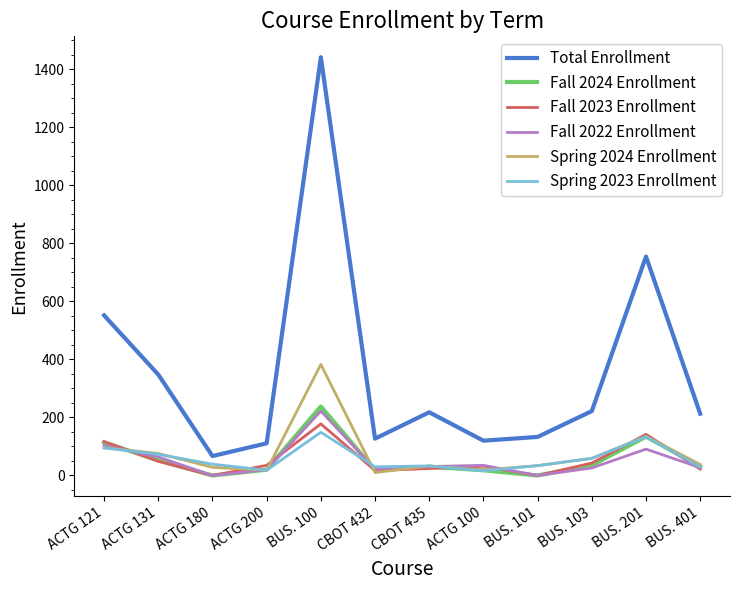

True or false: Fall 2022 Enrollment and Spring 2023 Enrollment cross at least once.

True